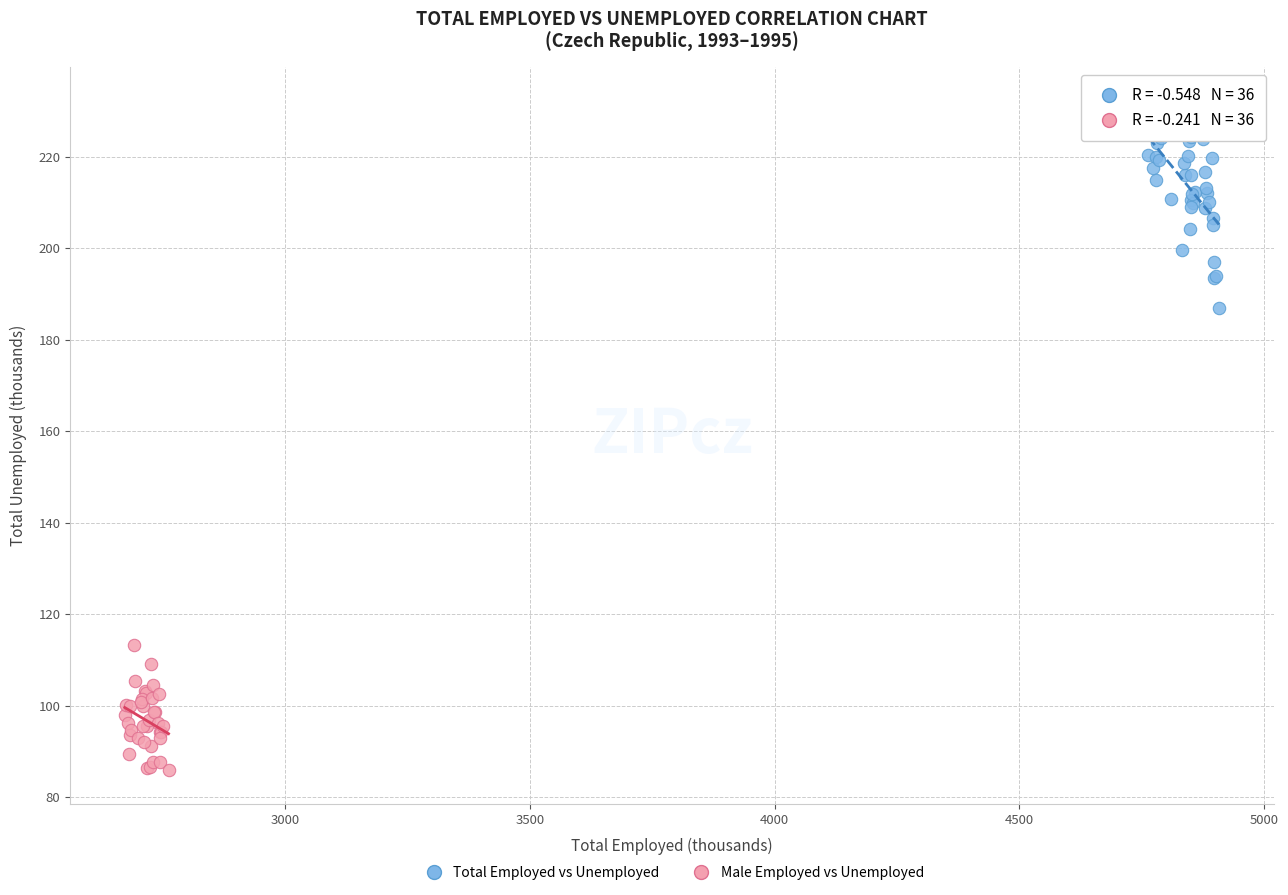

Which series contains the lowest Y value?

Male Employed vs Unemployed